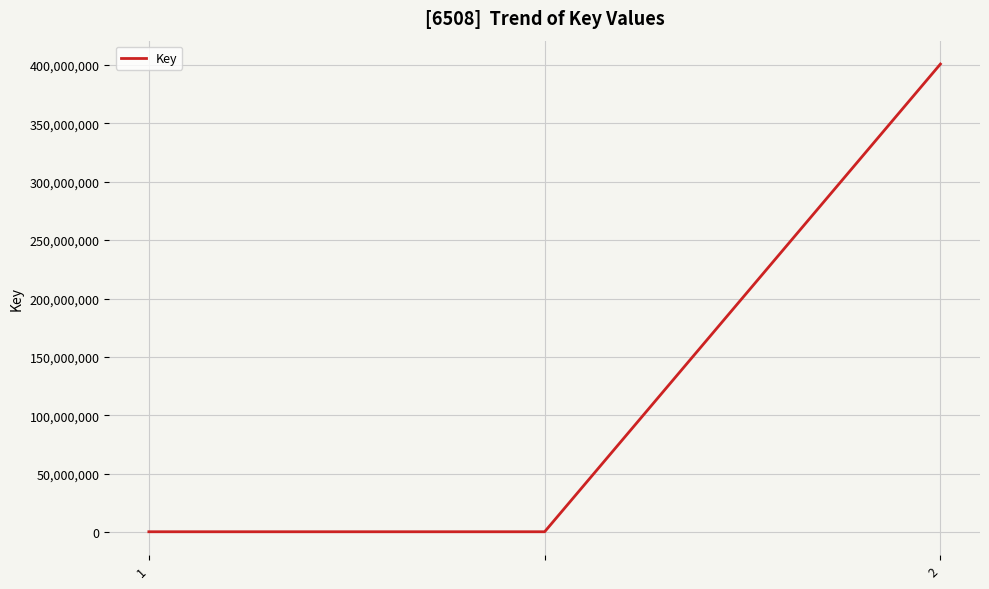

What is the minimum value shown in the chart?

324912